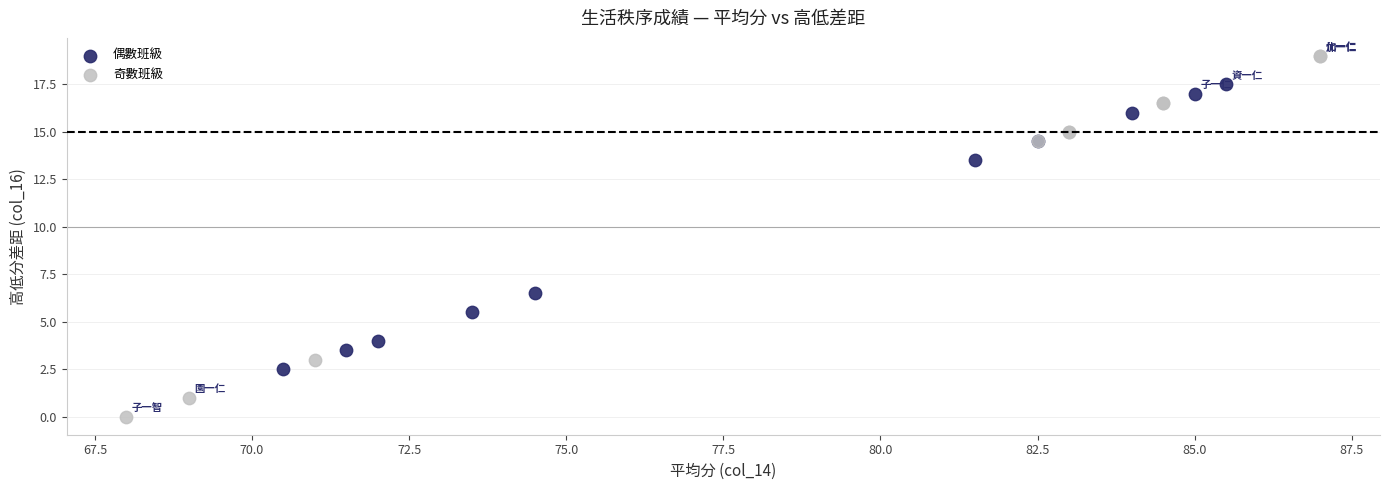

Which series contains the lowest Y value?

奇數班級